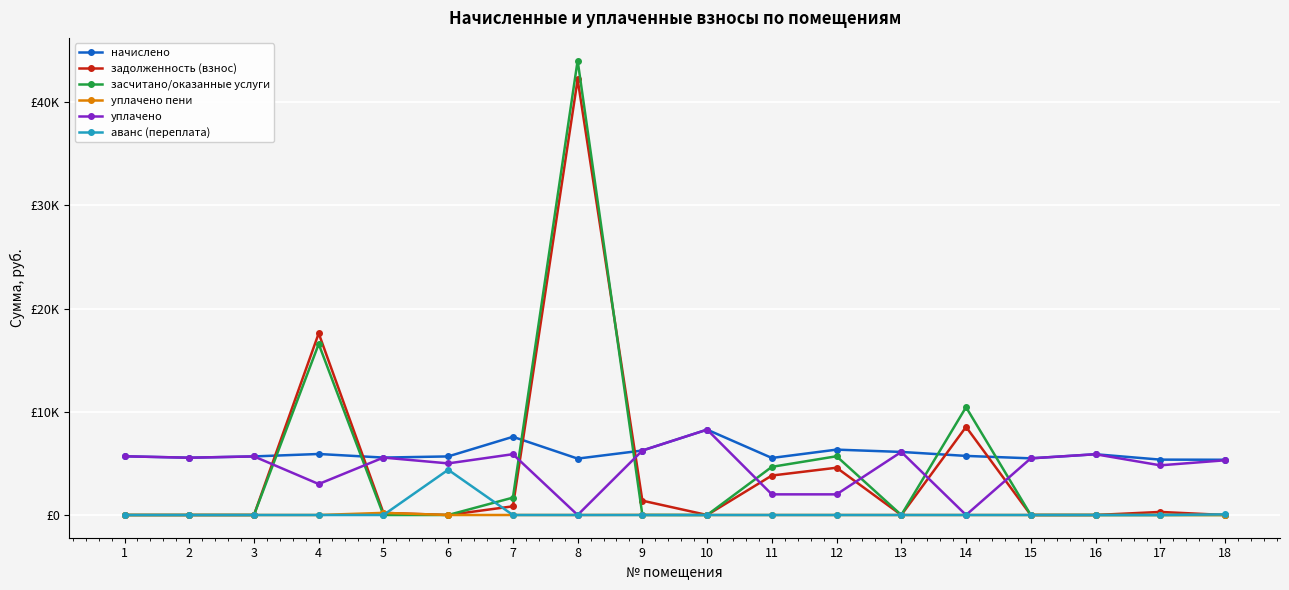

How many interior local peaks does the уплачено series have?

6